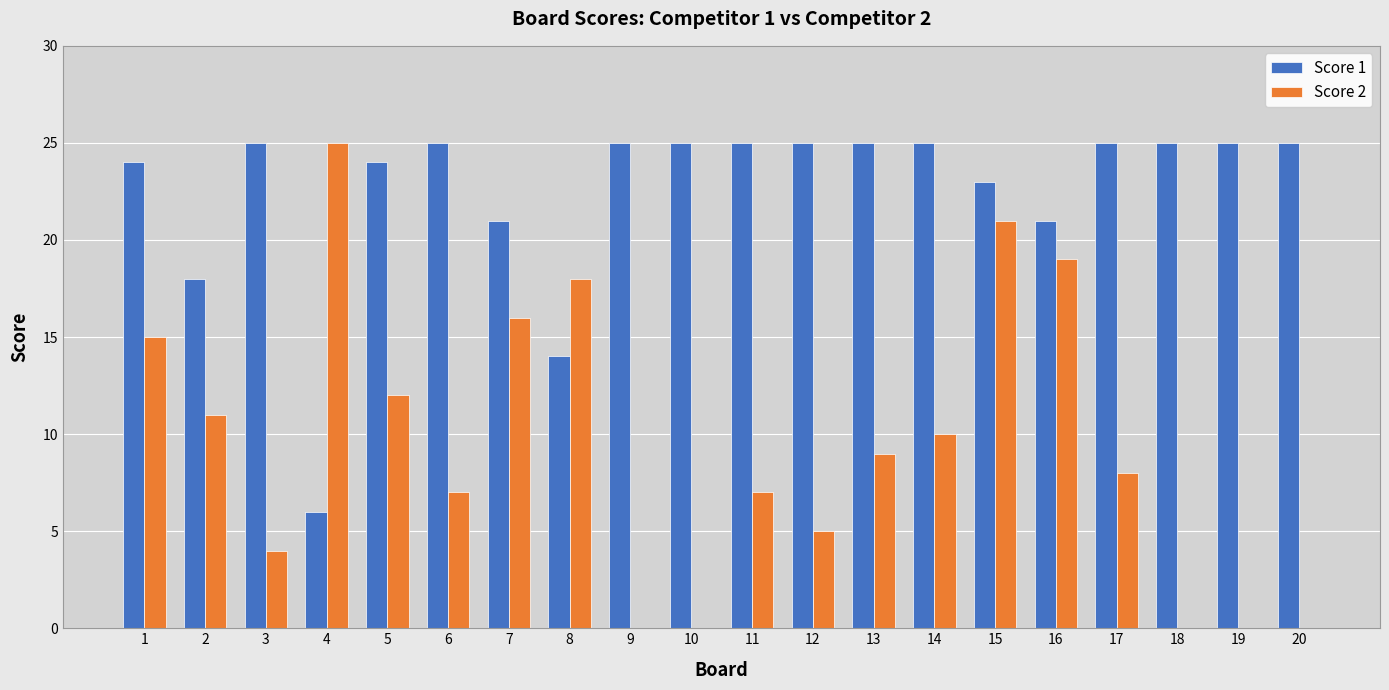

What is the sum of all Score 1 values?

451